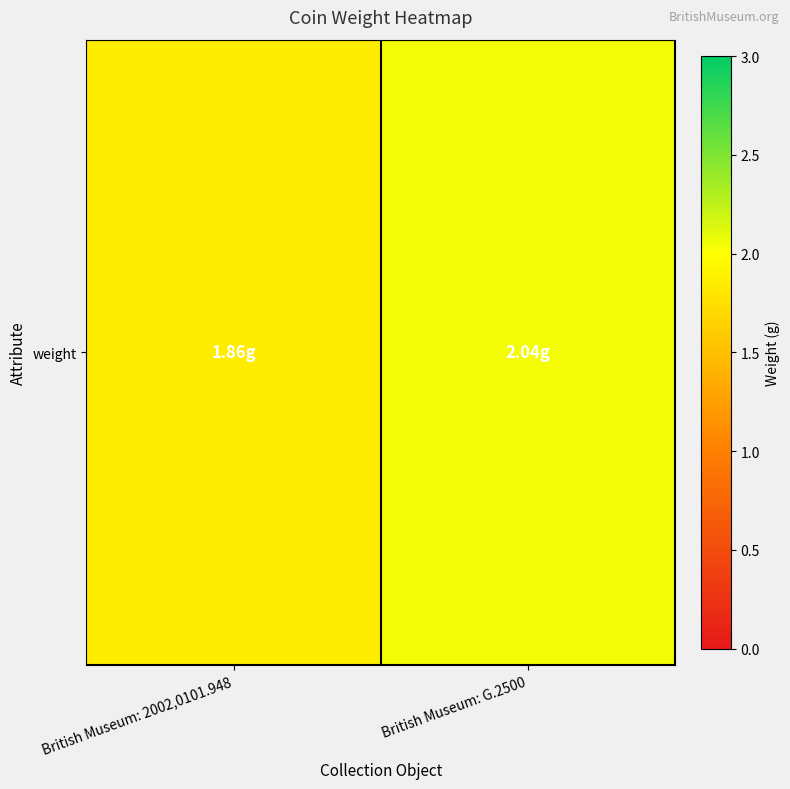

What is the smallest value displayed?

1.9